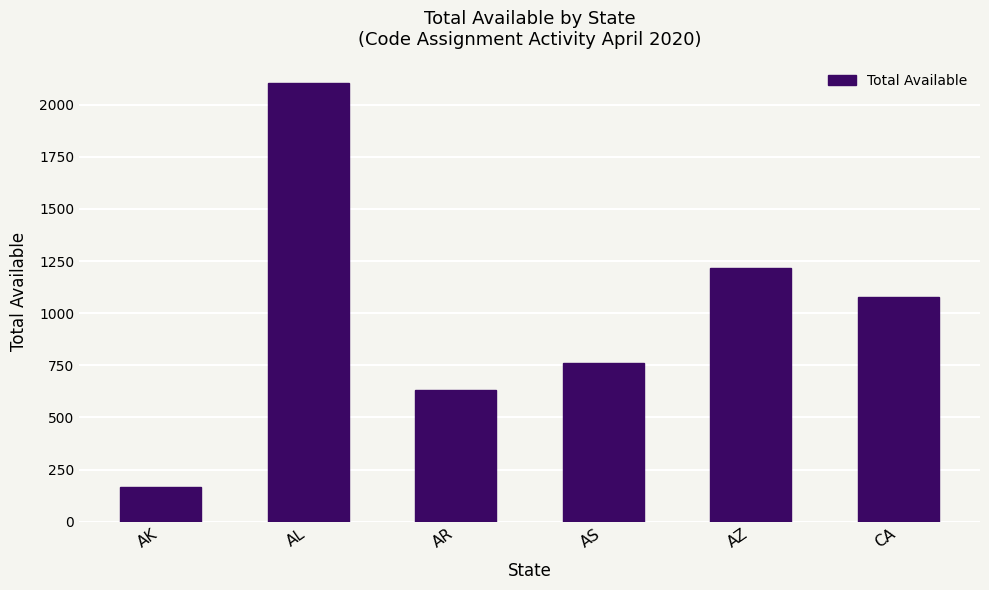

Is it true that the value at AR is 1014?

False